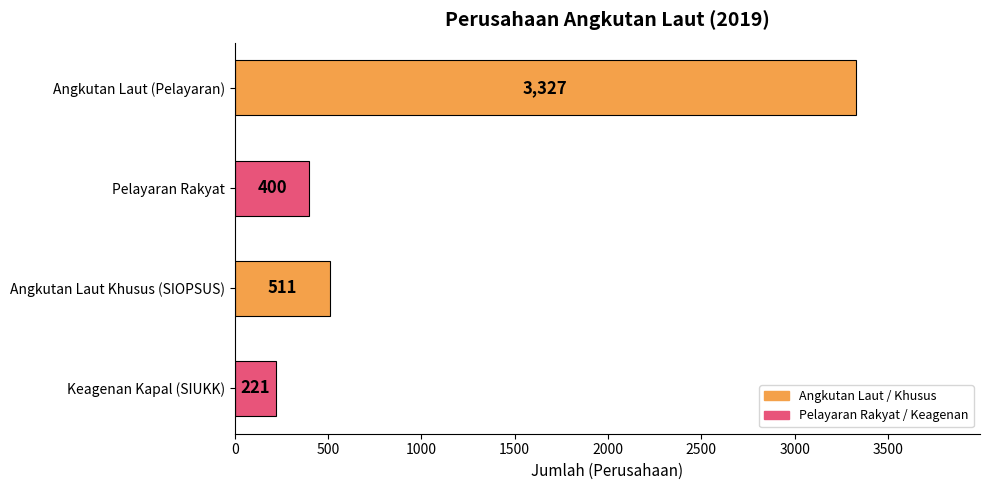

How many data points are less than 511?

2